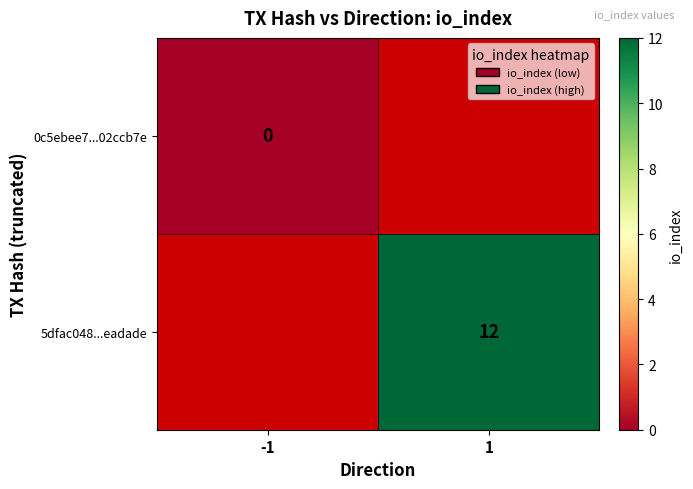

How many distinct data groups are displayed?

2